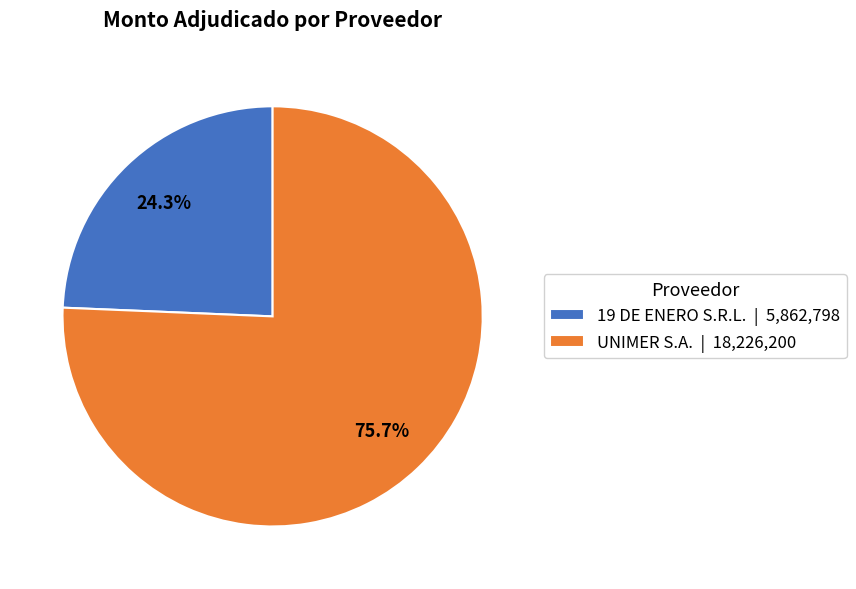

Combined, what portion of the pie is UNIMER S.A. and 19 DE ENERO S.R.L.?

100.0%